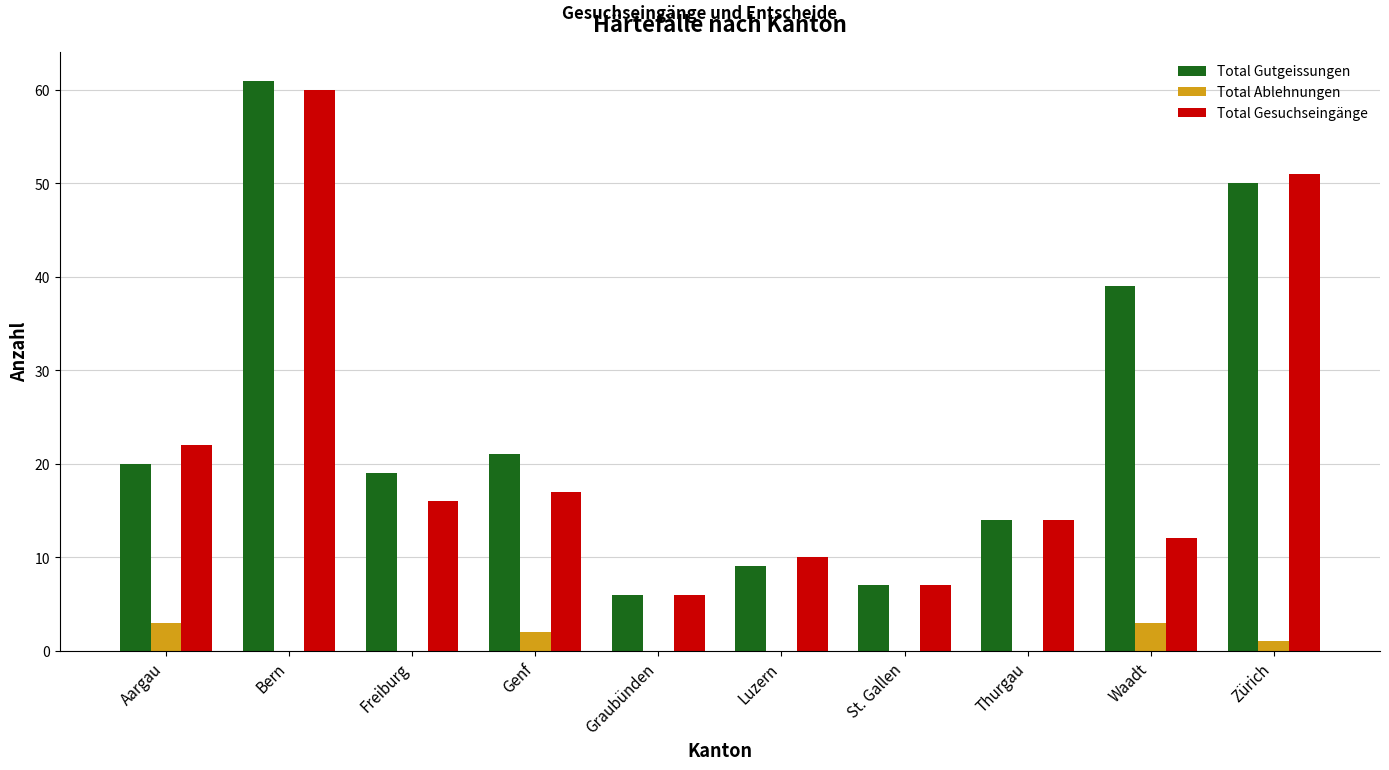

What is the total value across all series at Freiburg?

35